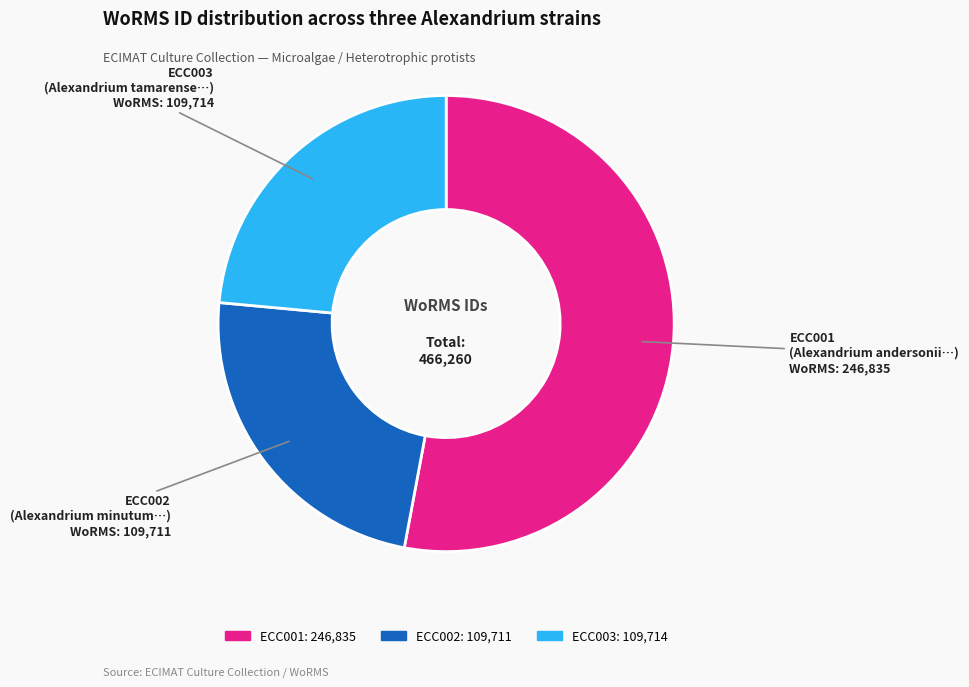

The ECC001 slice represents 53% of the pie. True or false?

True